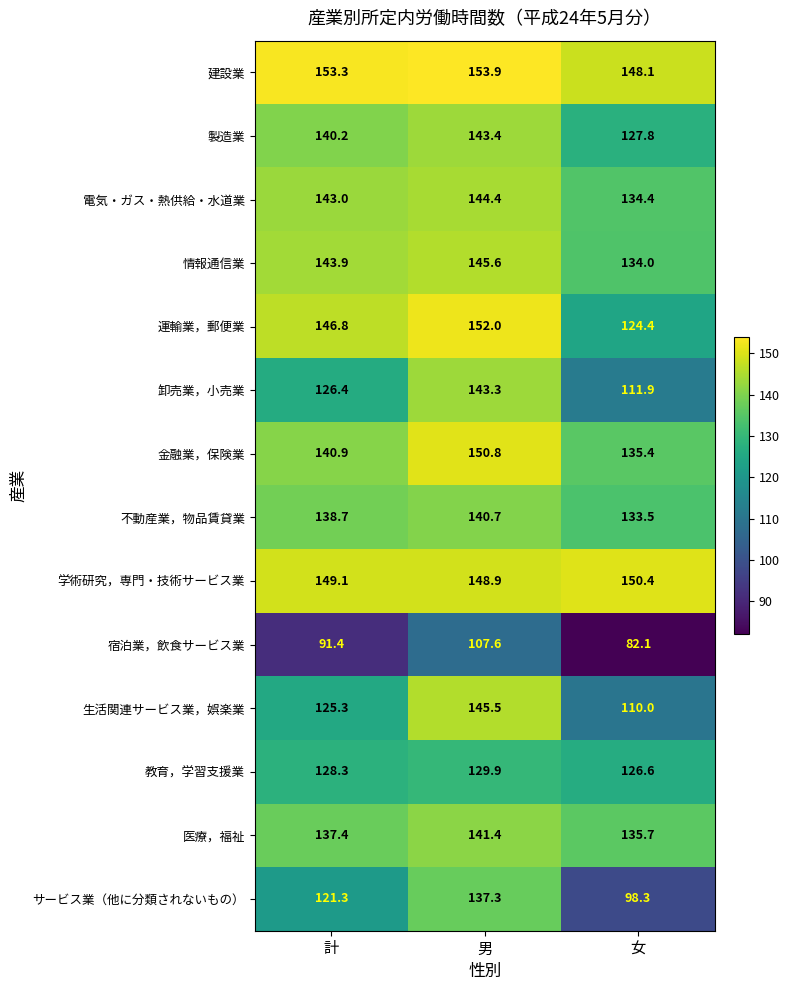

What is the difference between the highest and lowest values at 女?

68.3